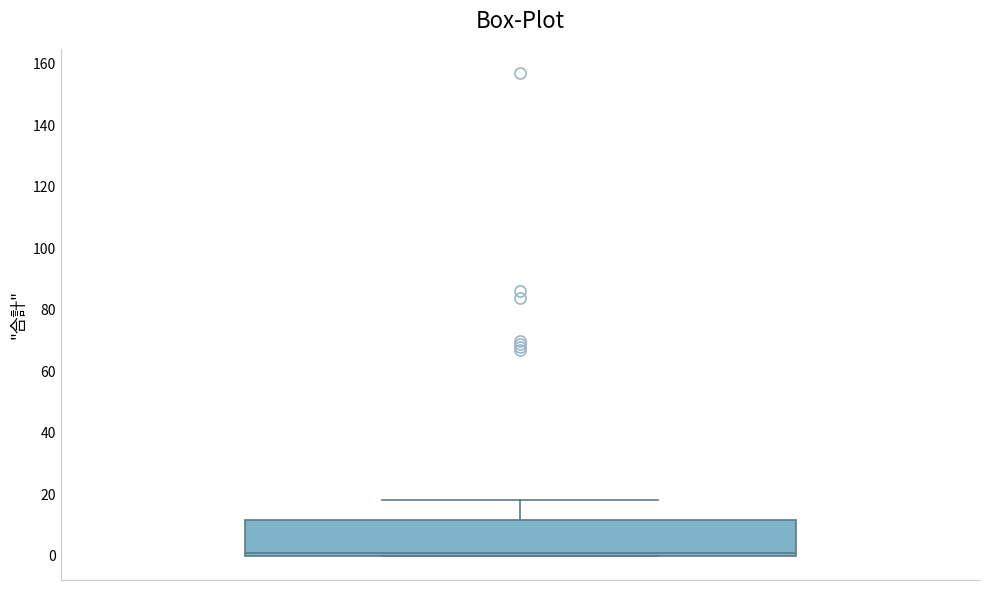

Where is the lower edge of the box on the y-axis? The values are not printed on the chart, so give them approximately, as read against the axis.

0